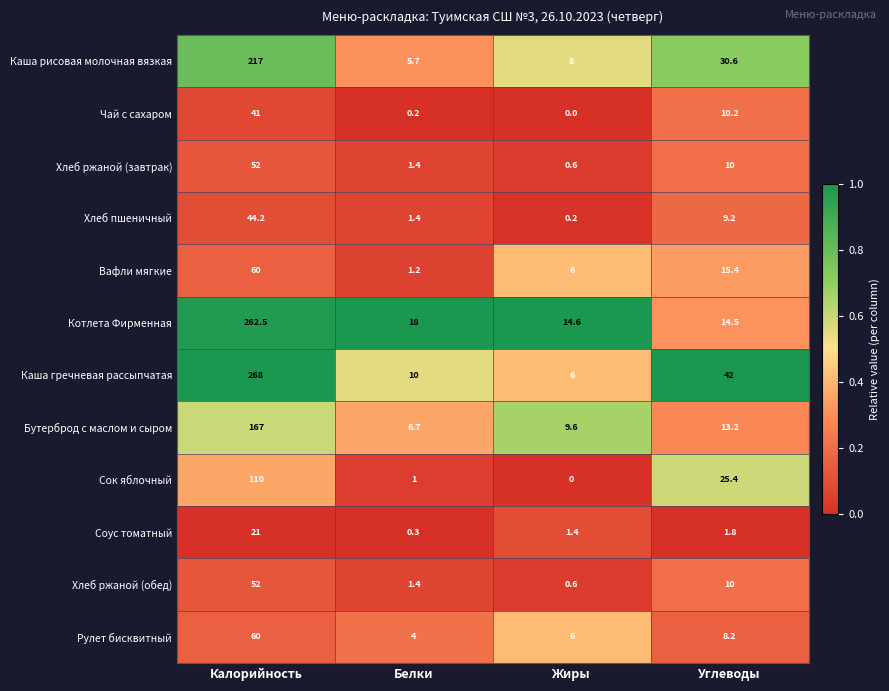

Which series has the largest range (max minus min)?

Каша гречневая рассыпчатая